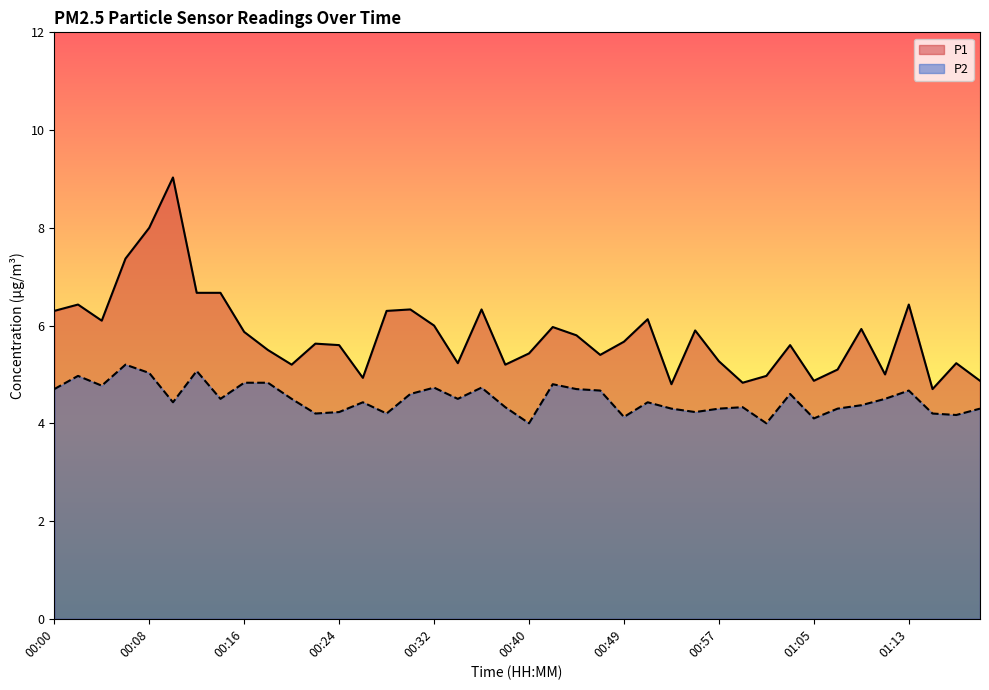

What is the smallest value displayed?

4.0